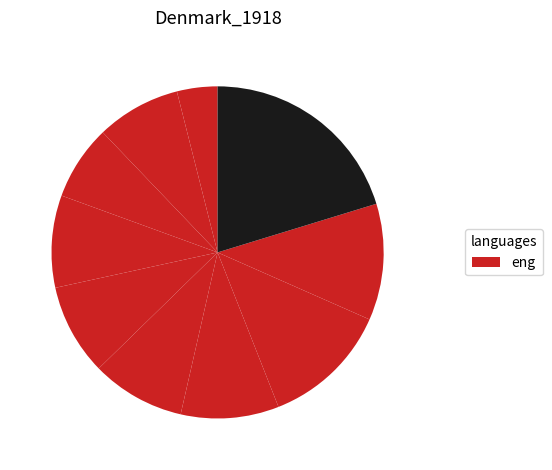

Count the number of slices in the pie.

10